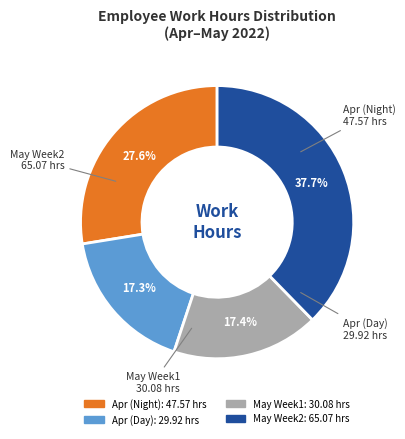

Is there any slice that represents more than half of the pie?

No